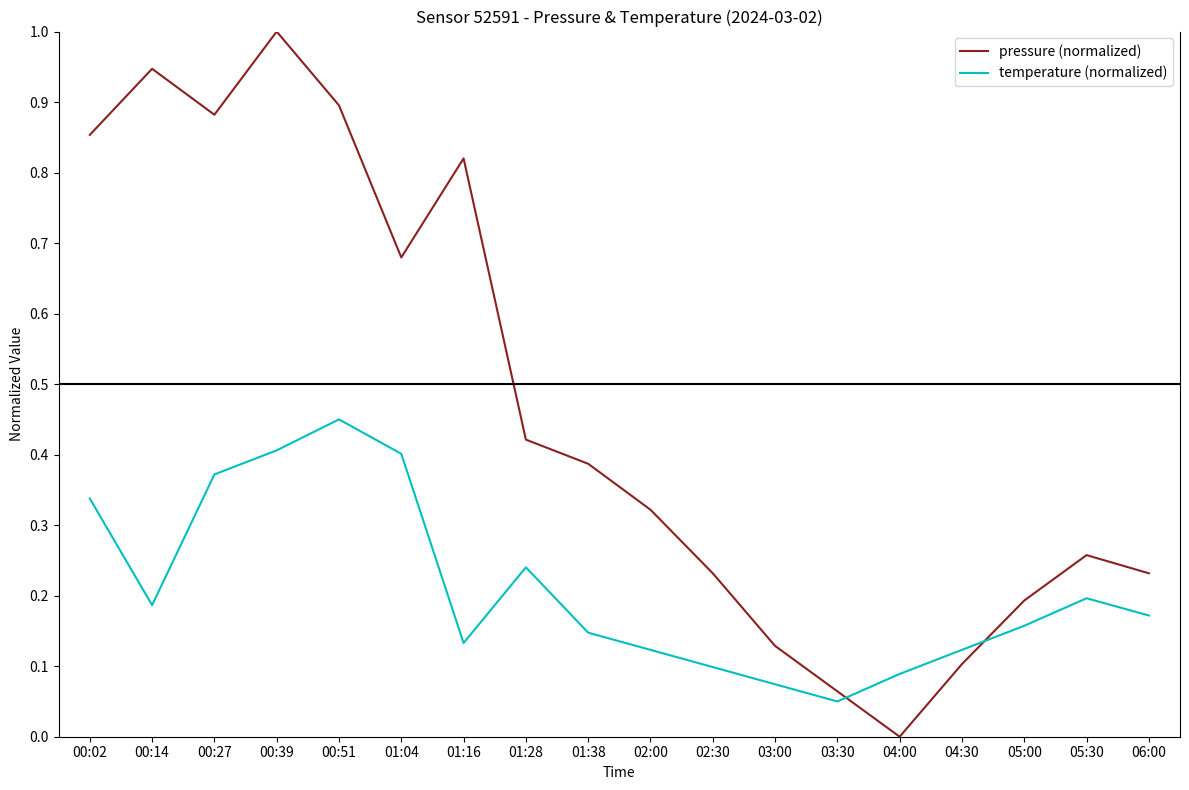

At which category is the sum across all series the highest?

00:39